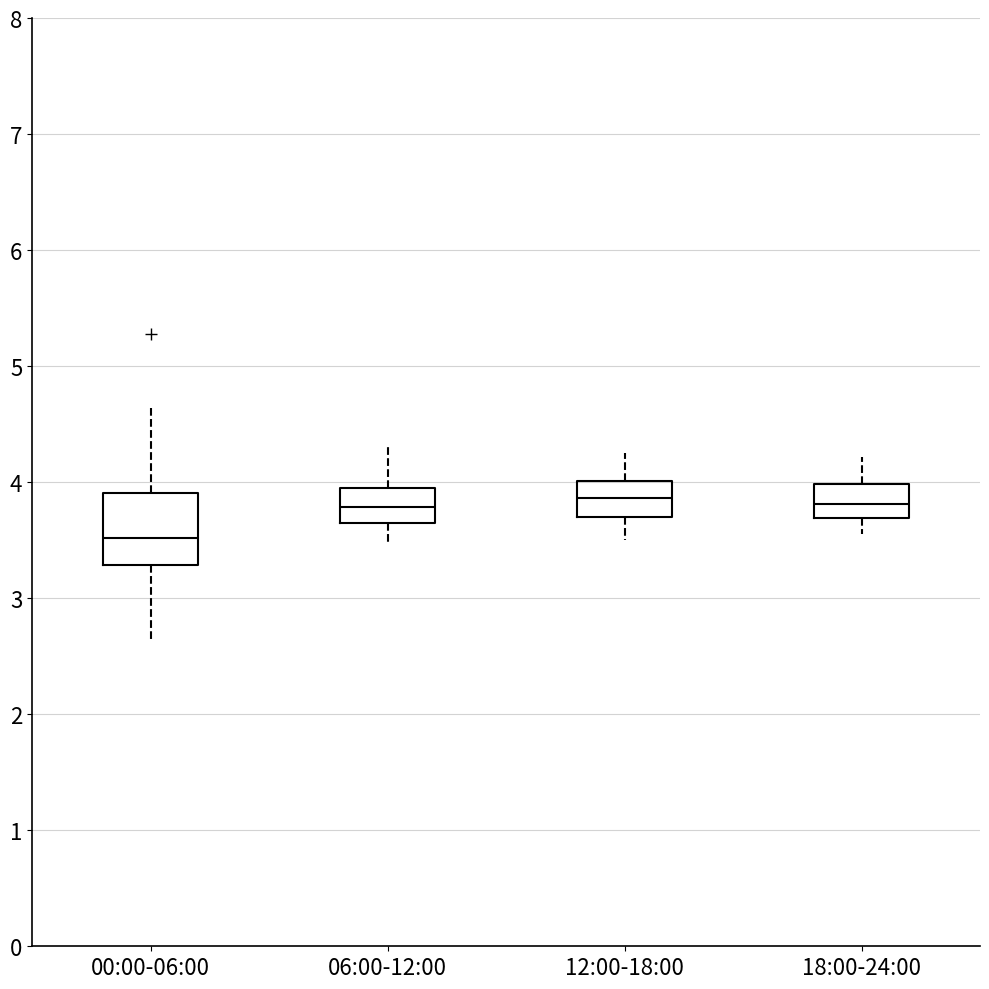

Comparing the boxes themselves (not the whiskers), which one is the tallest?

00:00-06:00